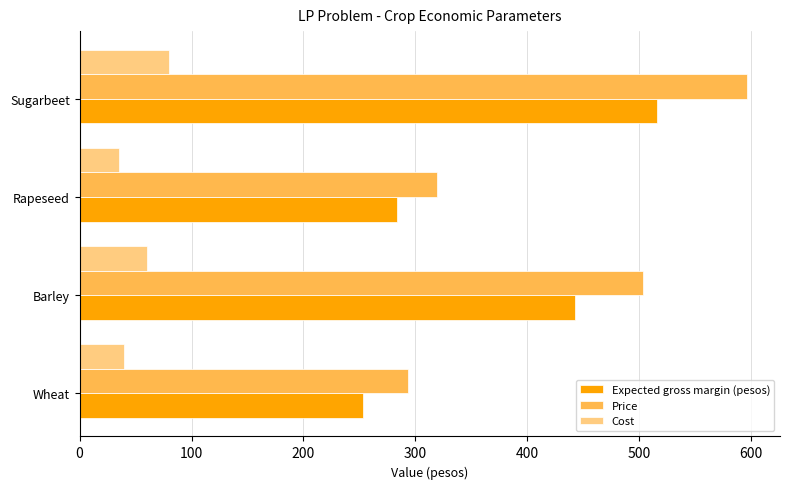

List the series in order of their peak value, lowest first.

Cost, Expected gross margin (pesos), Price